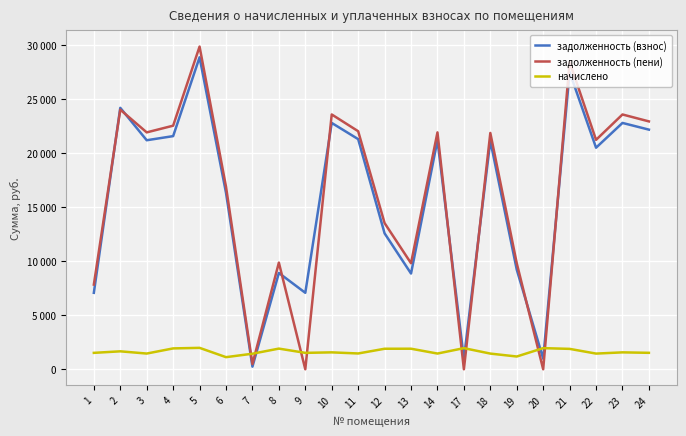

List the series in order of their peak value, lowest first.

начислено, задолженность (взнос), задолженность (пени)